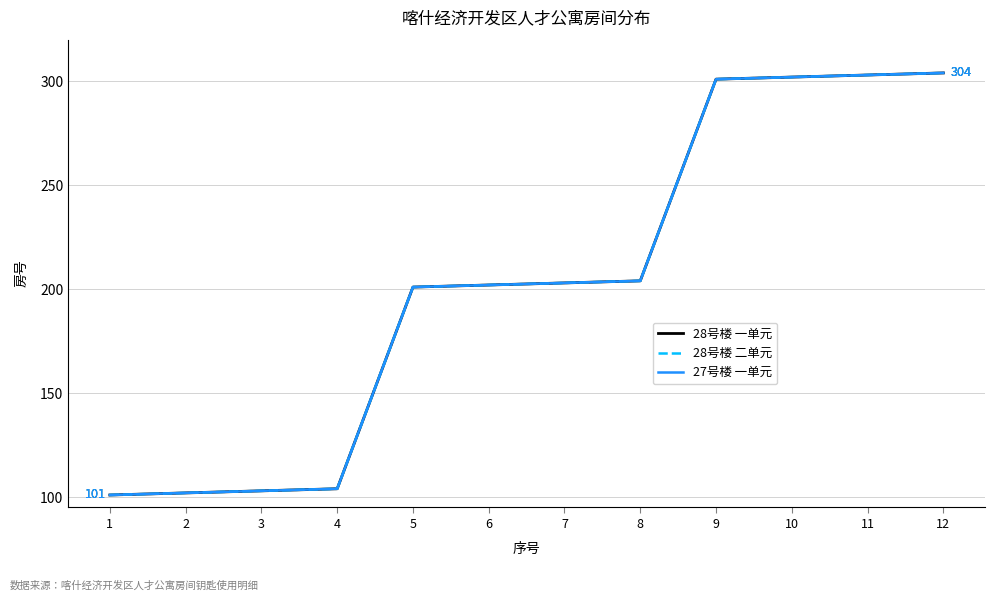

What is the difference between the 28号楼 二单元 values at 8 and 3?

101